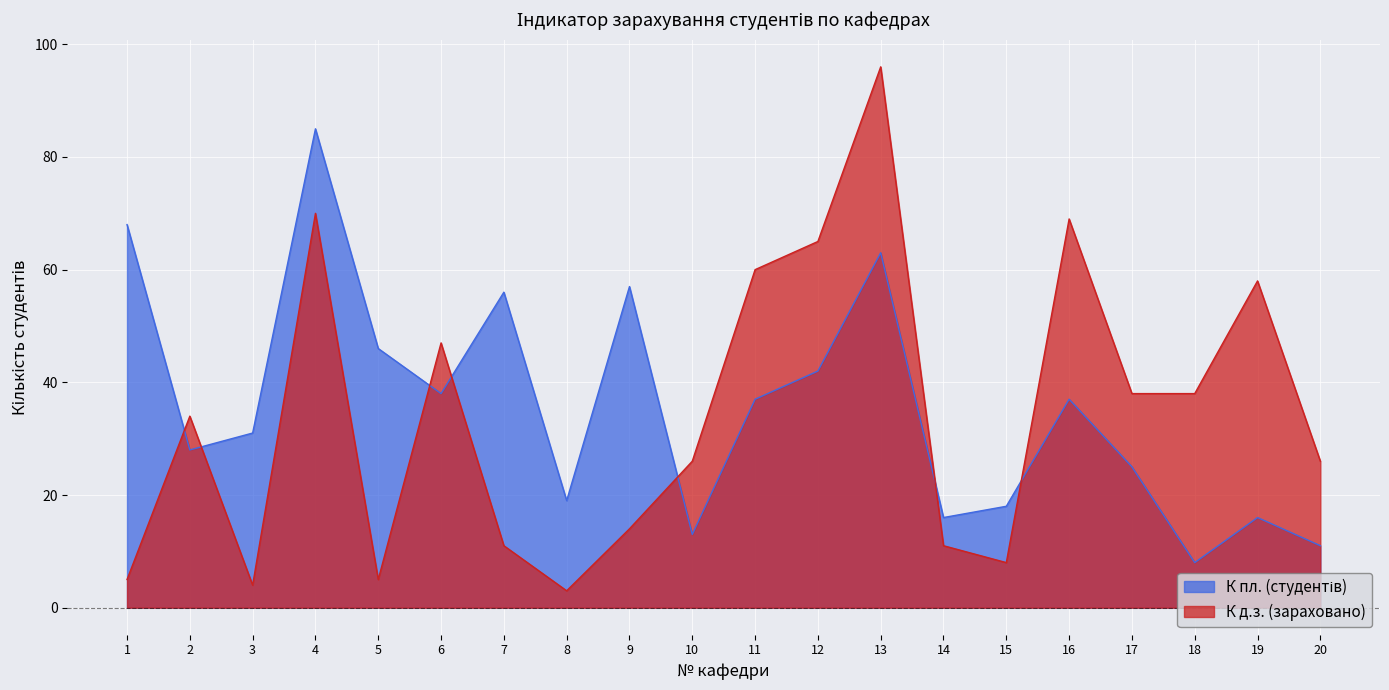

What is the difference between the К д.з. (зараховано) values at 4 and 12?

5